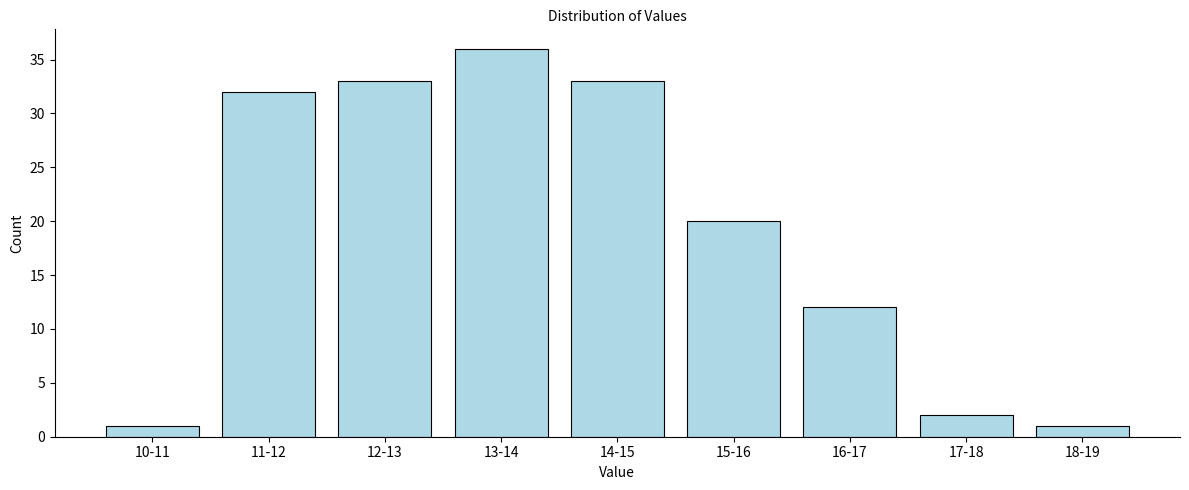

Reading left to right, extract all data points from this chart.

1	32	33	36	33	20	12	2	1